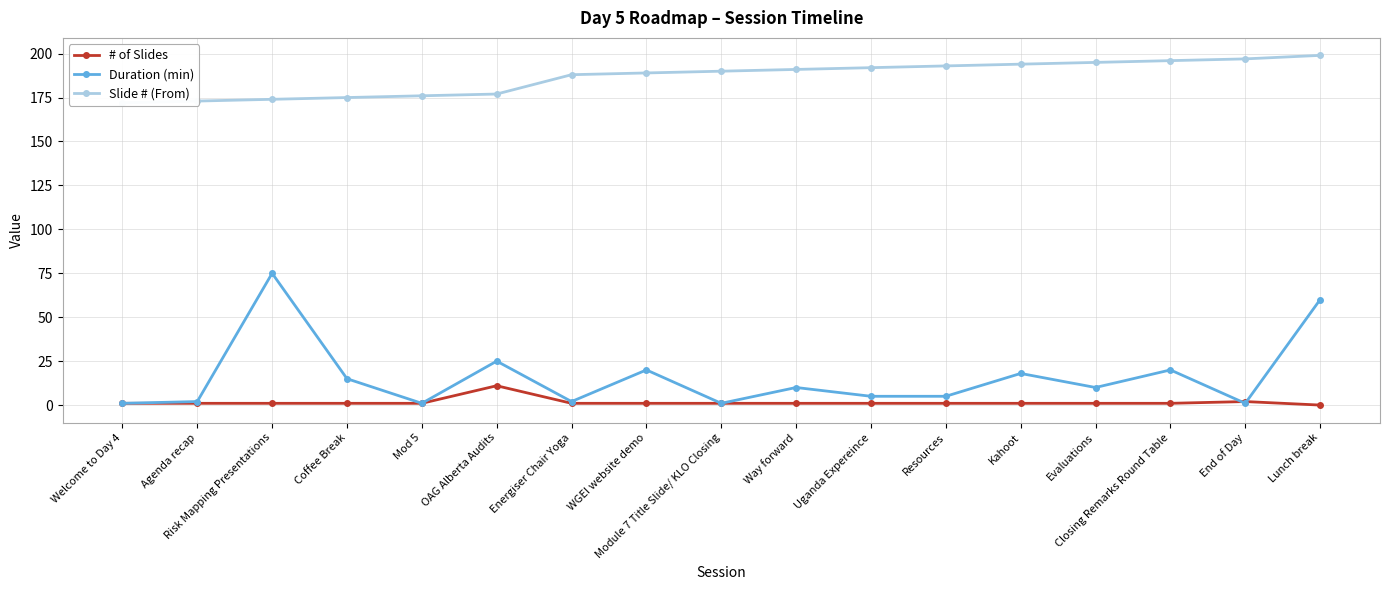

How many intersections are there between # of Slides and Duration (min)?

2